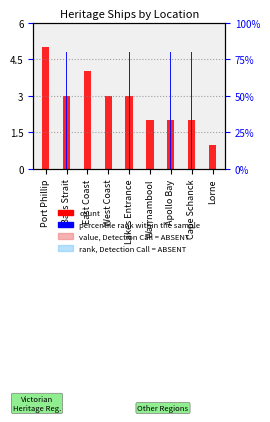

List the series in order of their overall mean, highest first.

count, percentile rank within the sample